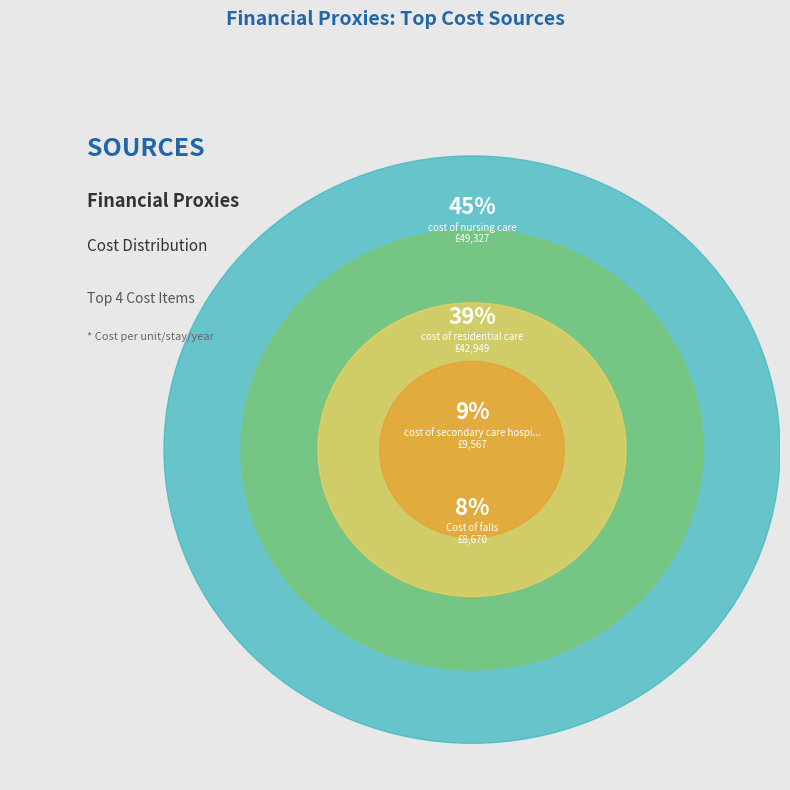

True or false: cost of primary care e-consultations accounts for 7% of the total.

False